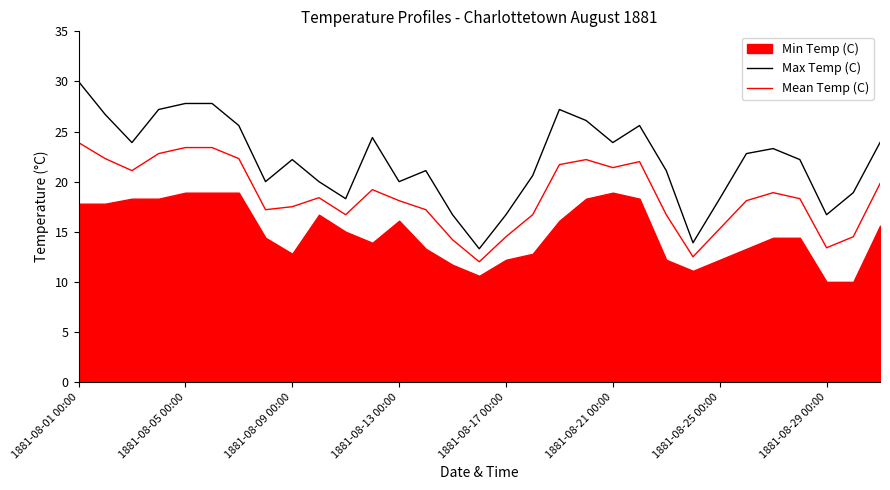

What is the difference between the second highest and minimum values in the Max Temp (C) series?

14.5